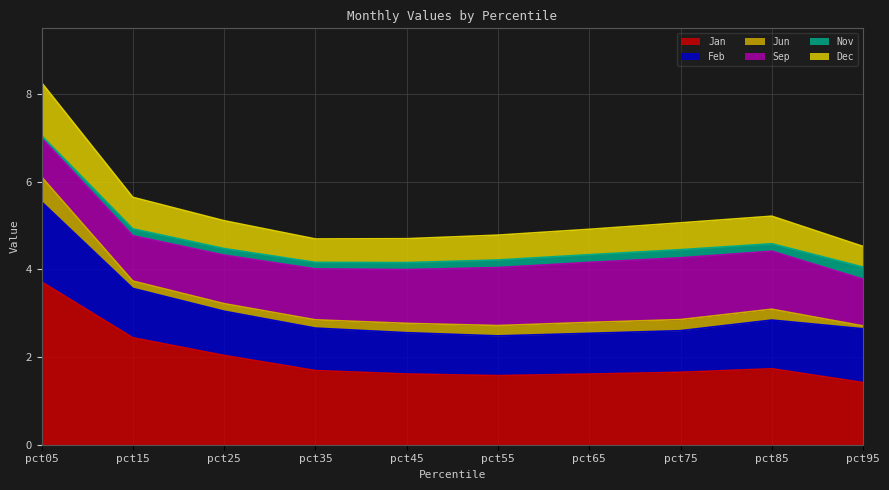

What is the average value of the Nov series?

0.2